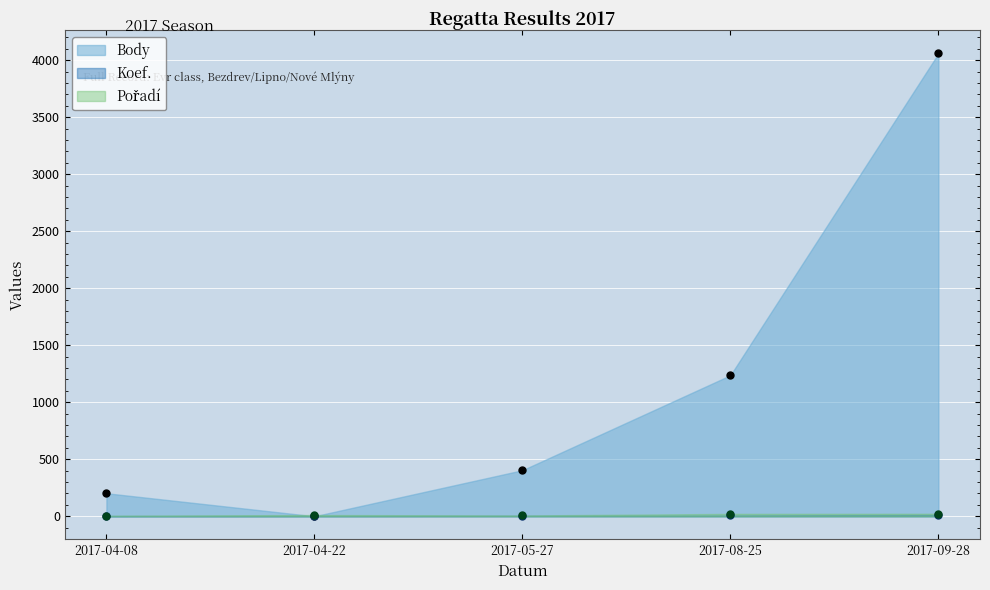

What is the total value across all series at 2017-09-28?

4094